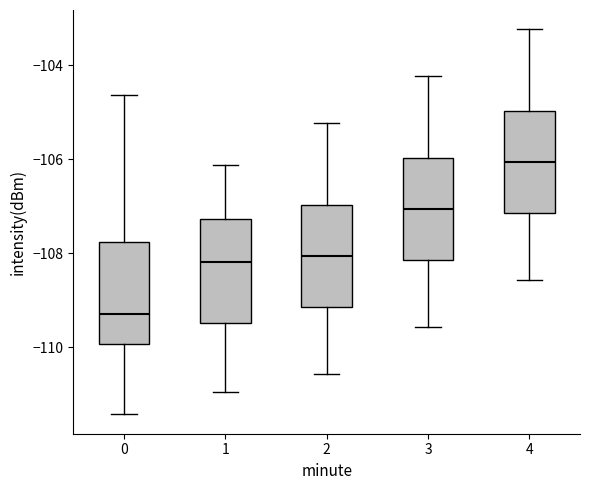

Reading left to right, transcribe this box plot: for each box, give where its median line is, the range the box spans, and where its two whiskers end, as read against the y-axis. The values are not printed on the chart, so give them approximately, as read against the axis.

0: median -109.2, box -110.0 to -107.8, whiskers -111.4 to -104.6
1: median -108.2, box -109.4 to -107.2, whiskers -111.0 to -106.2
2: median -108.0, box -109.2 to -107.0, whiskers -110.6 to -105.2
3: median -107.0, box -108.2 to -106.0, whiskers -109.6 to -104.2
4: median -106.0, box -107.2 to -105.0, whiskers -108.6 to -103.2